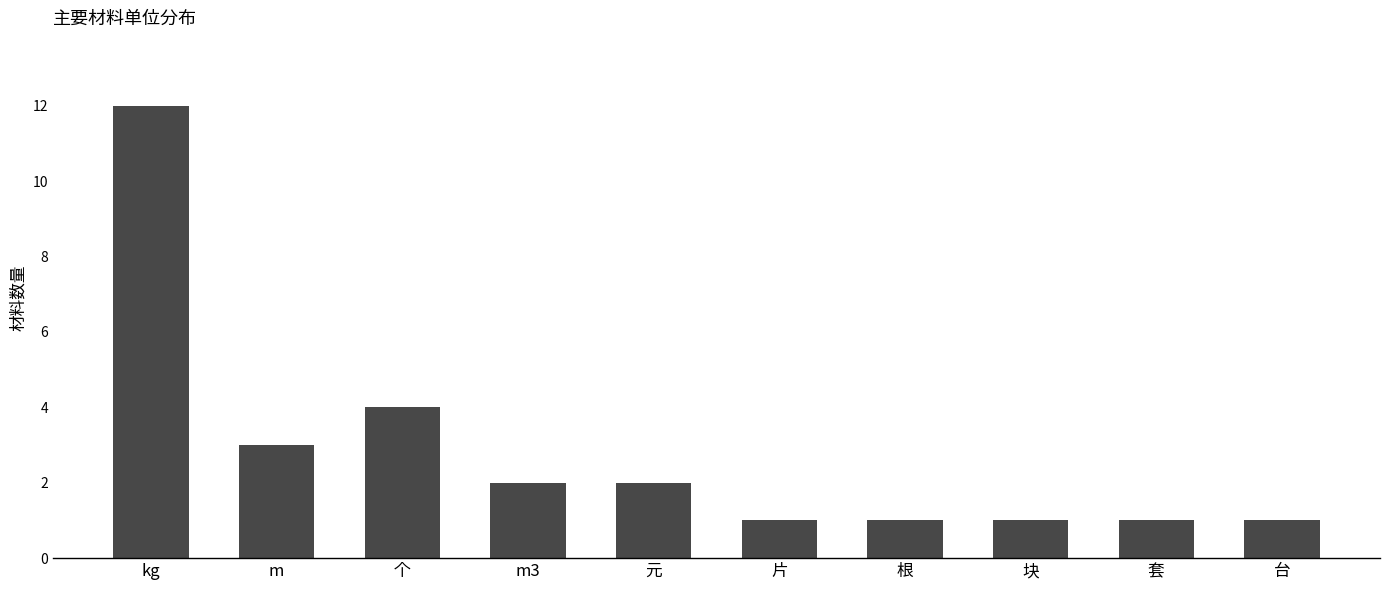

What is the label of the 8th bar from the right?

个